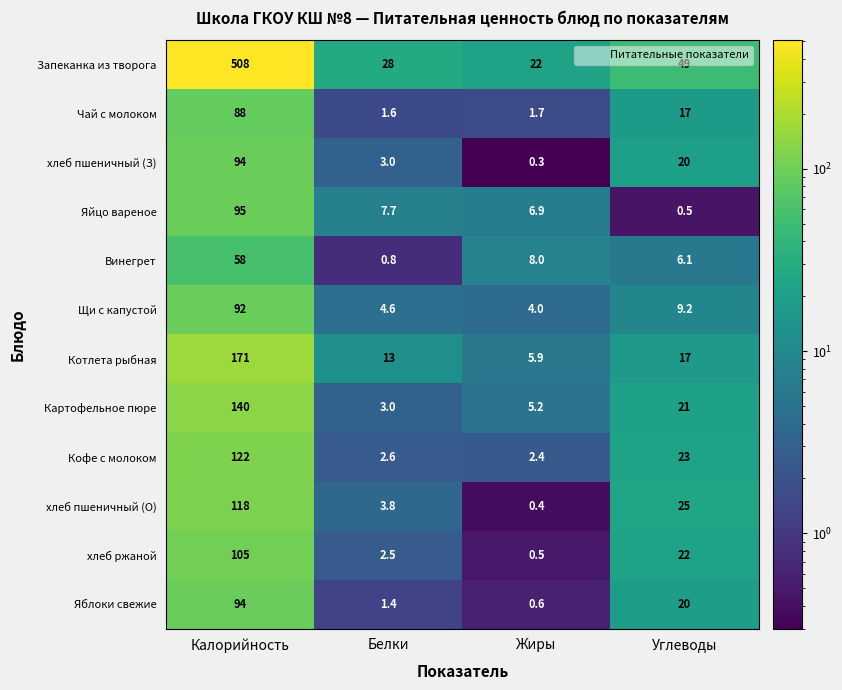

Which label corresponds to the largest value in the chart?

Калорийность